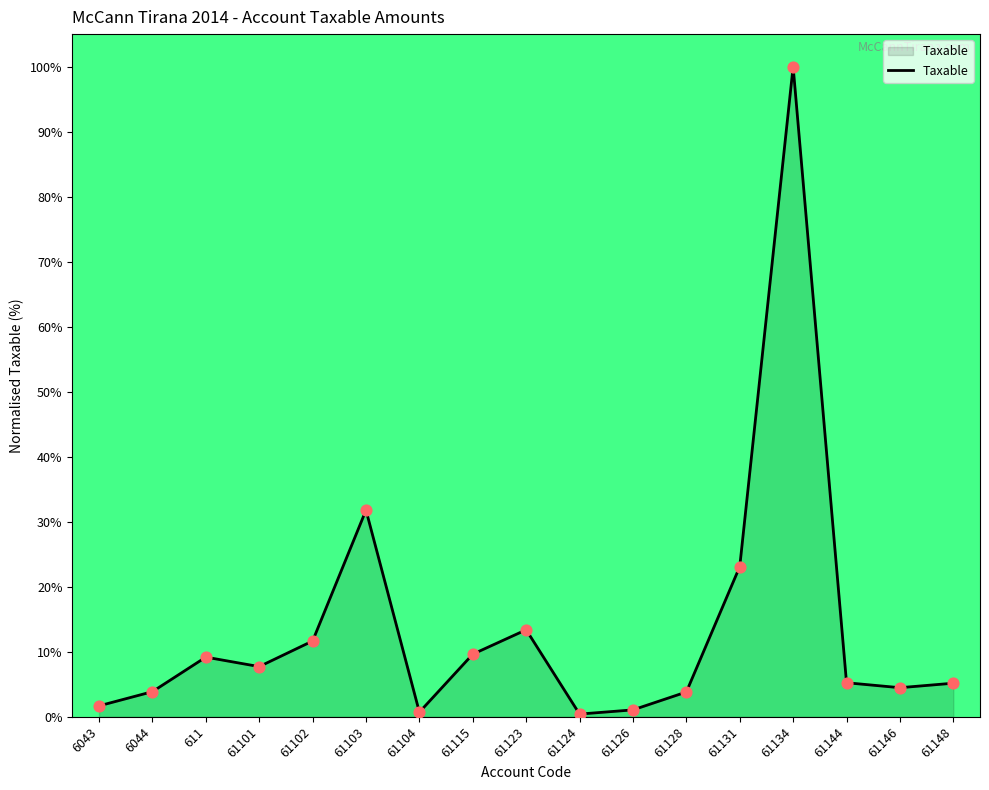

Approximately how many times larger is the value at 61115 compared to 61103?

0.3